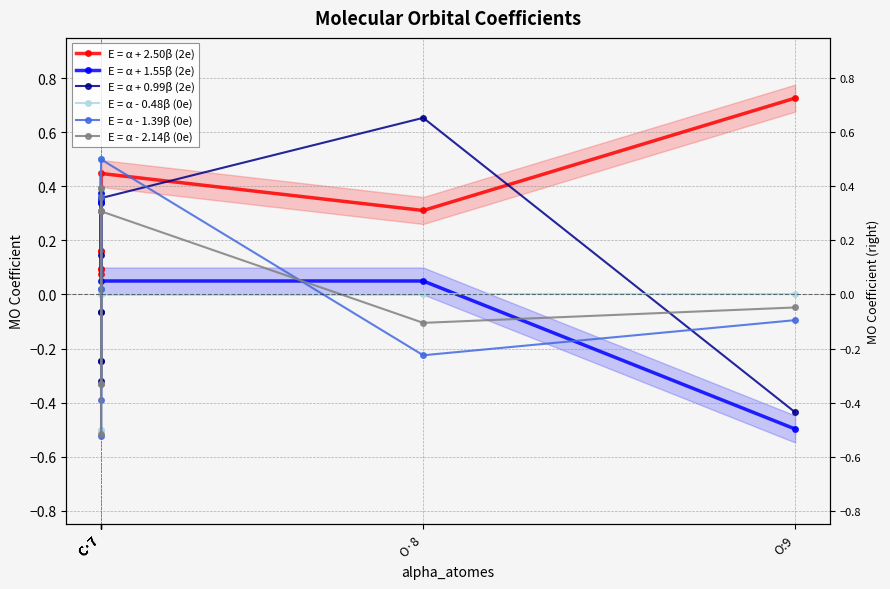

What is the value of the E = α + 1.55β (2e) point at the 8th from the left?

0.1